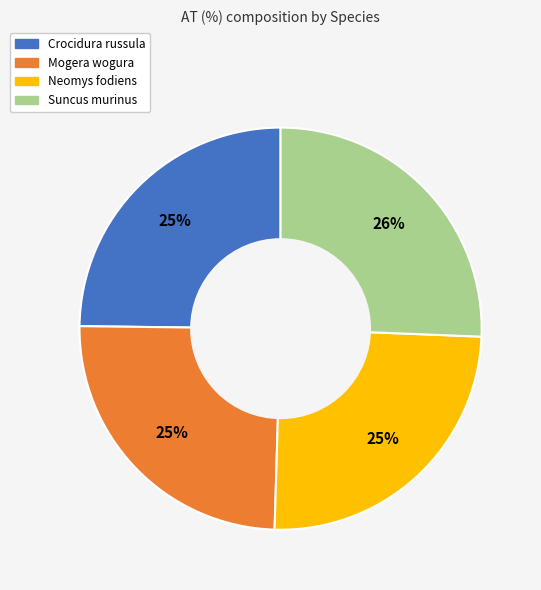

What percentage is the Crocidura russula slice, to the nearest percent?

25%